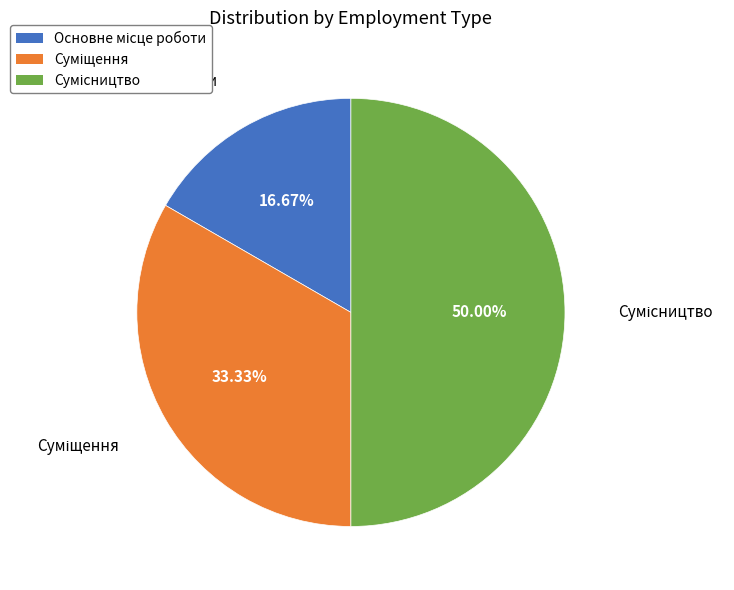

True or false: Сумісництво accounts for 50% of the total.

True